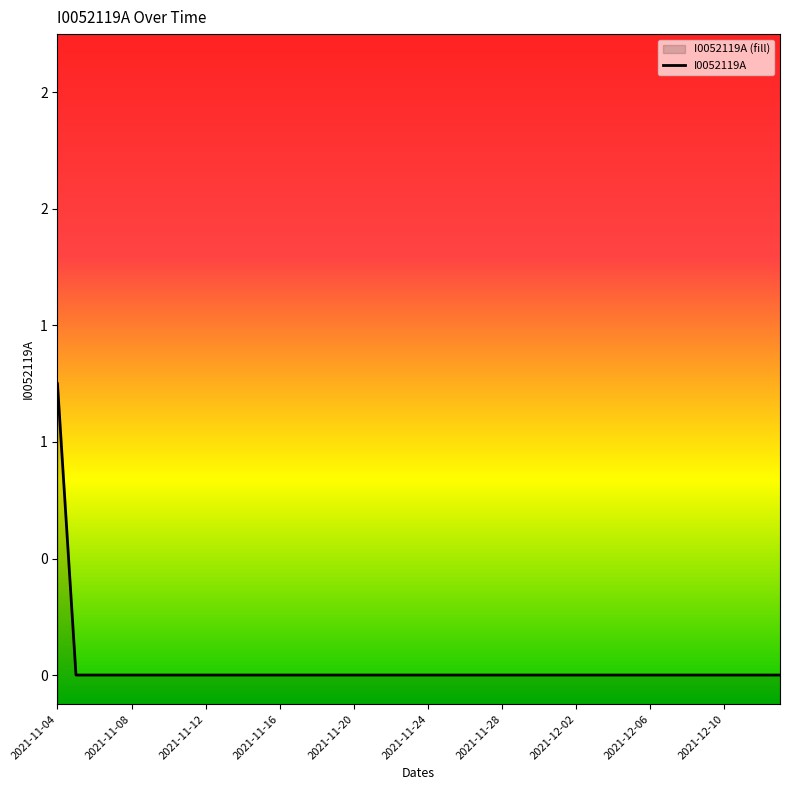

What is the sum of all values?

1